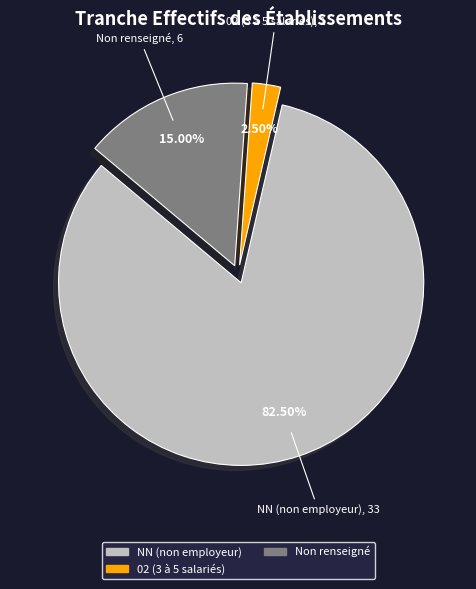

Does any single category account for the majority?

Yes